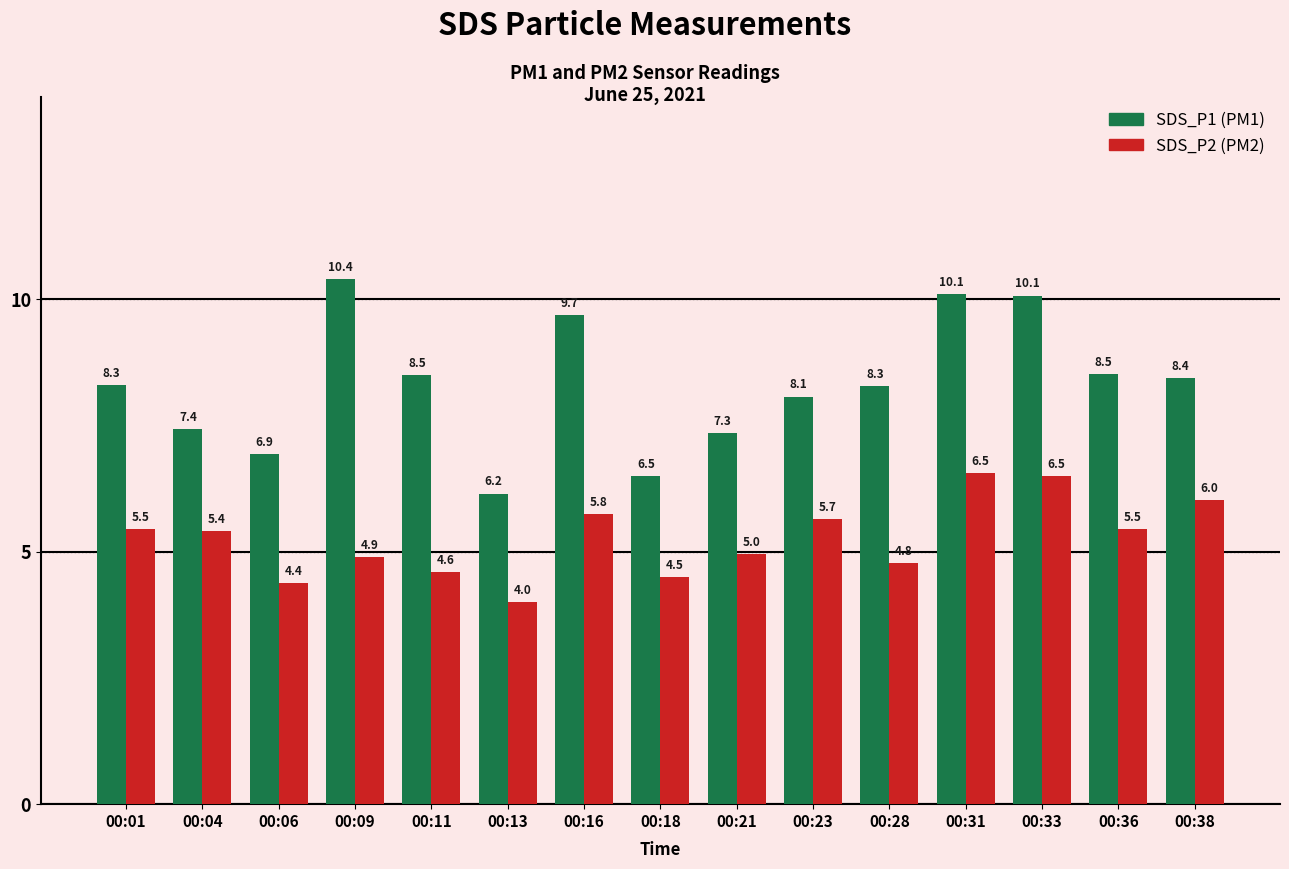

Count the number of data series in this chart.

2